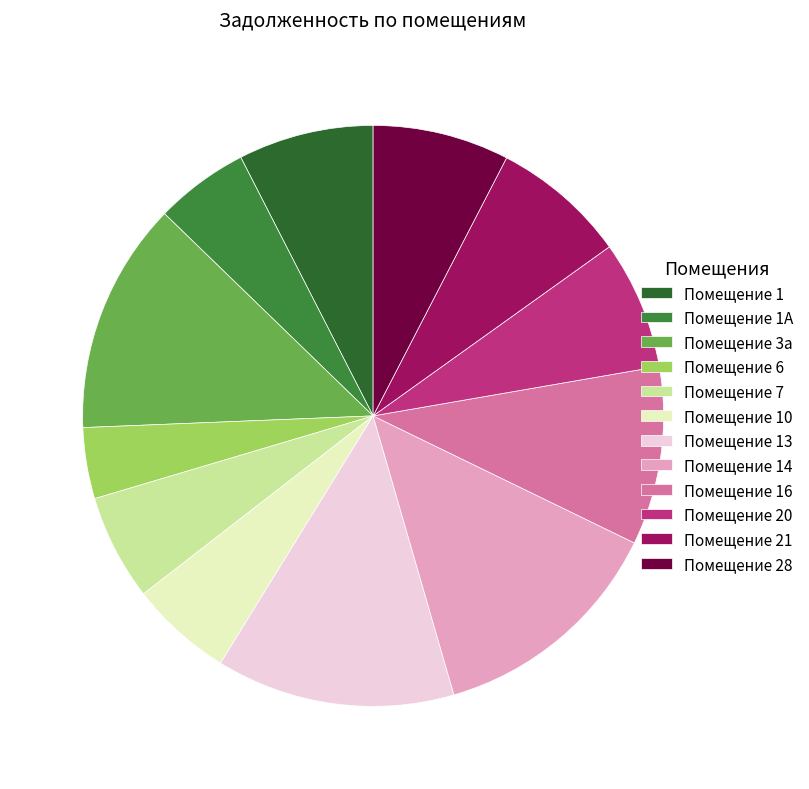

Count the number of slices in the pie.

12